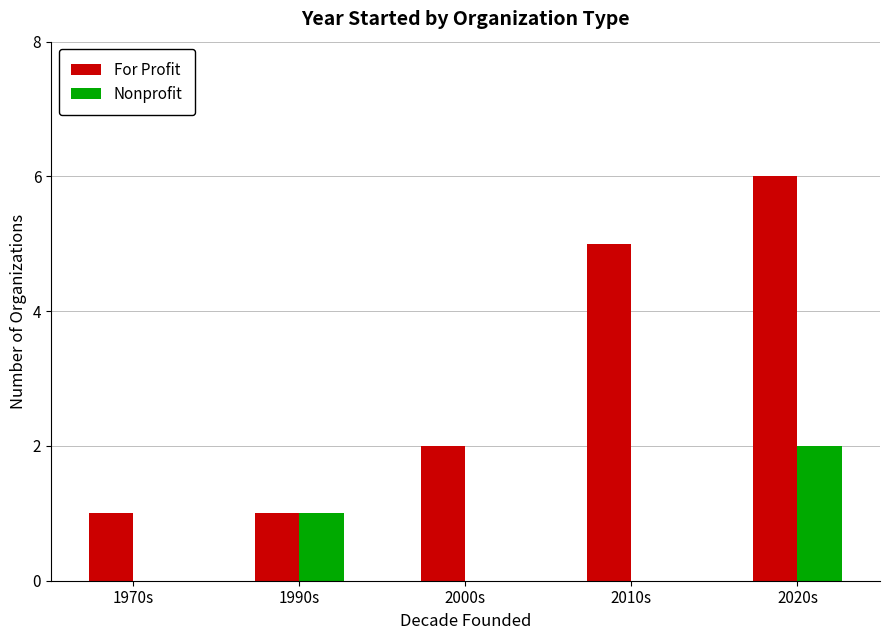

At which category does the chart reach its peak across all series?

2020s